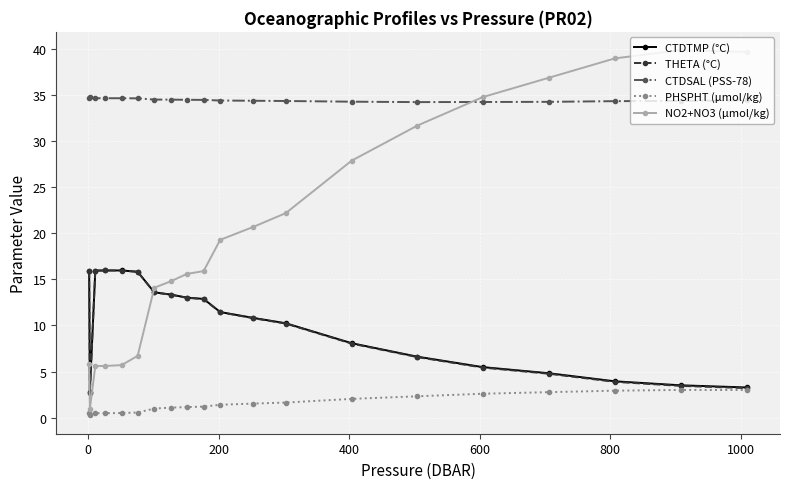

True or false: CTDTMP (°C) and CTDSAL (PSS-78) cross at least once.

False